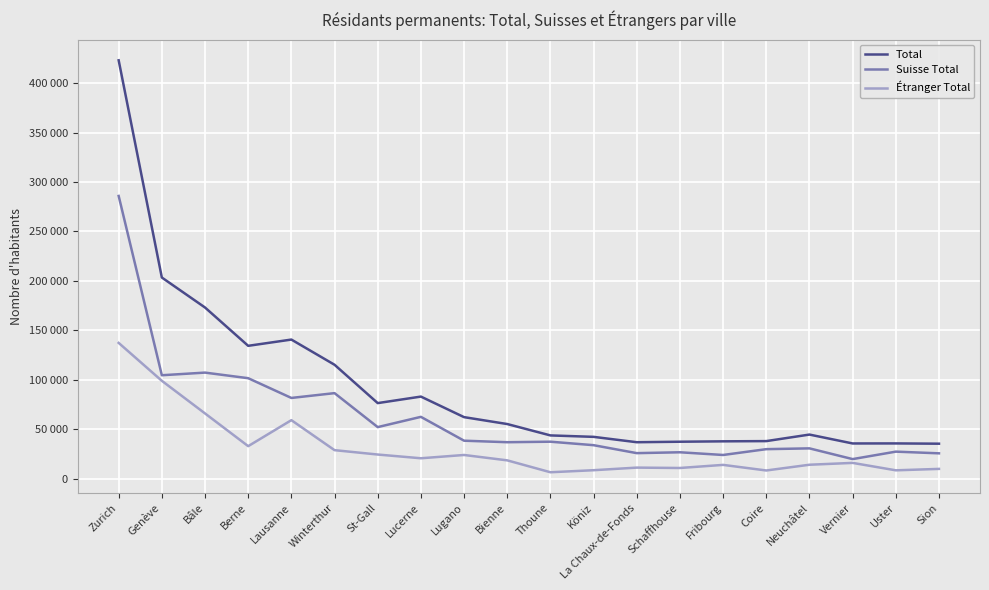

What are all the series names shown in the legend?

Total, Suisse Total, Étranger Total